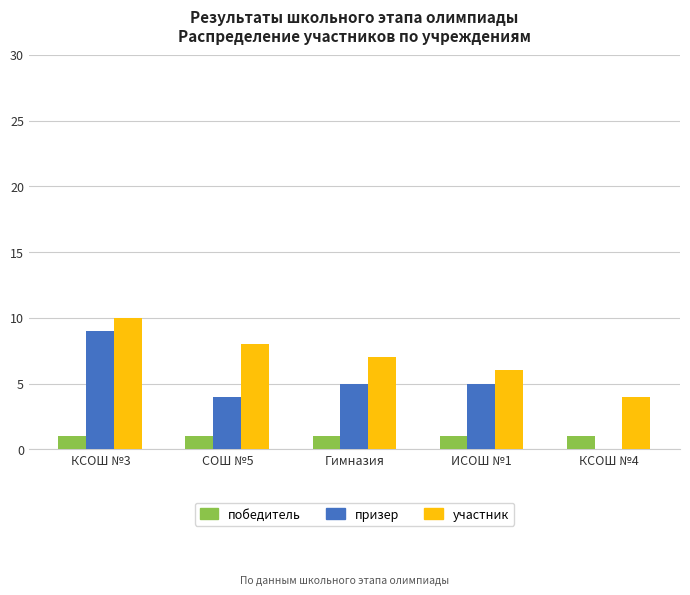

Between КСОШ №3 and КСОШ №4, which series saw the biggest shift?

призер